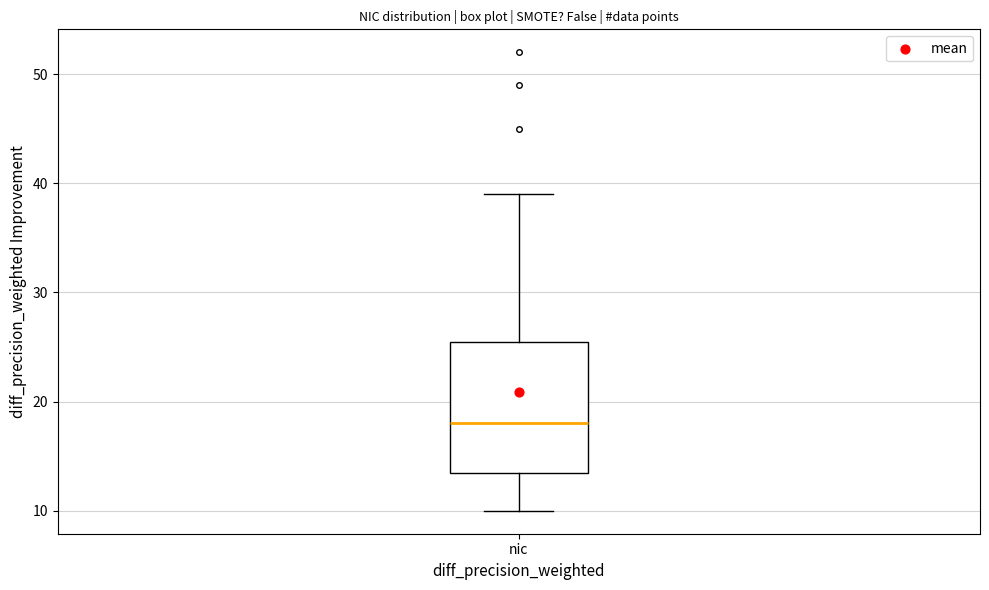

Transcribe this box plot: give where the median line is, the range the box spans, and where the two whiskers end, as read against the y-axis. The values are not printed on the chart, so give them approximately, as read against the axis.

median 18, box 14 to 26, whiskers 10 to 39